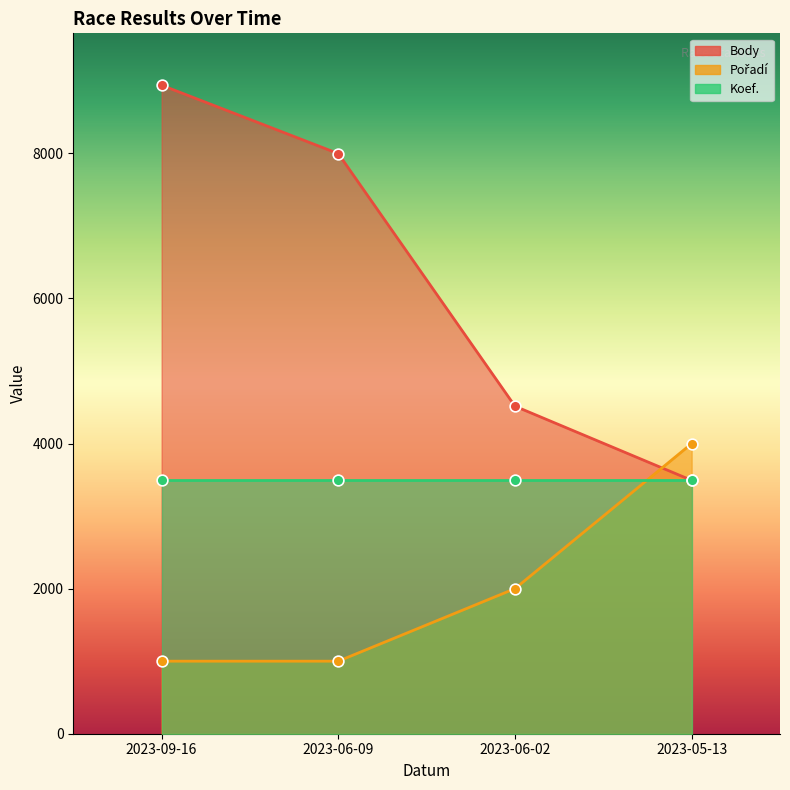

At which category is the sum across all series the highest?

2023-09-16